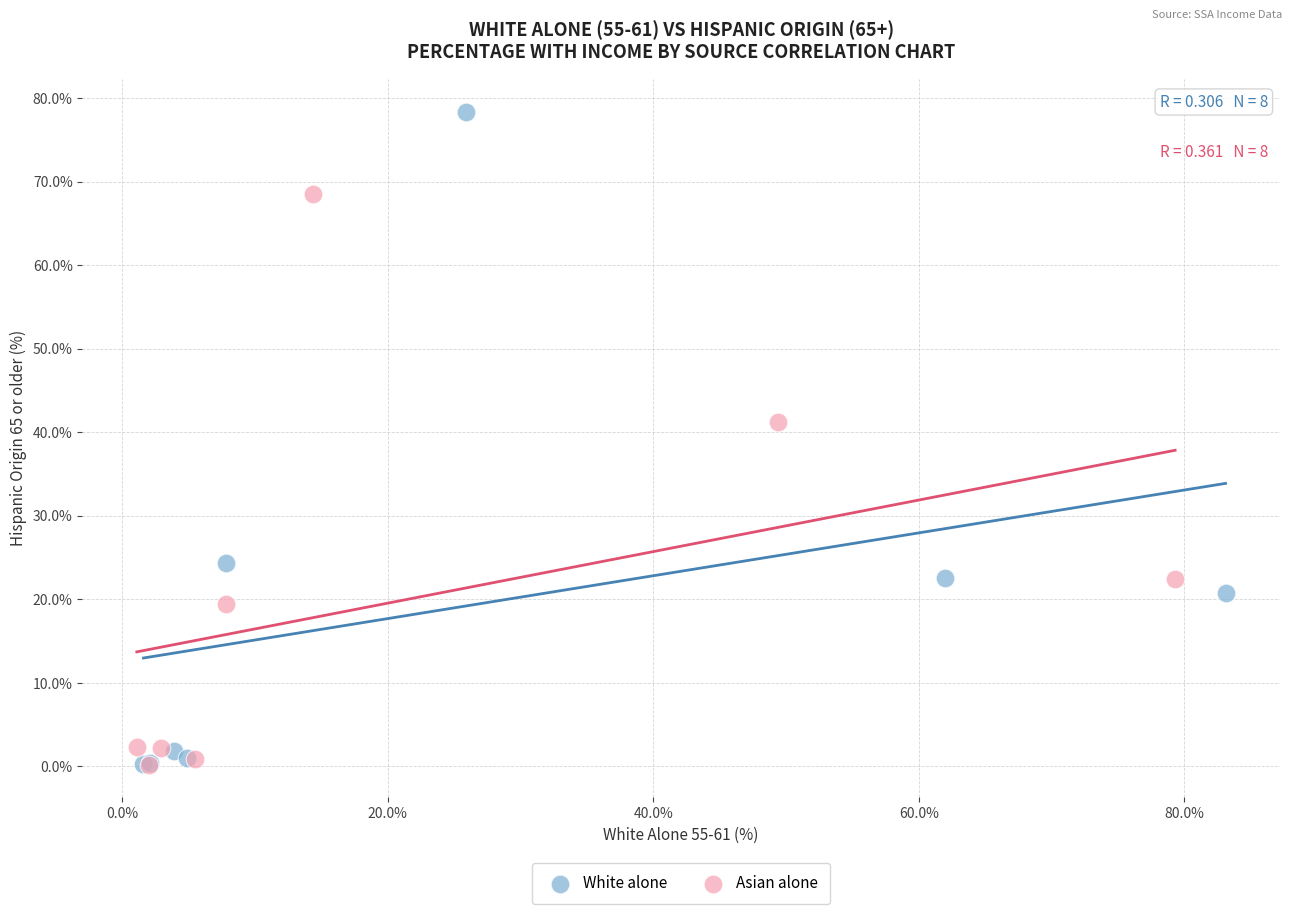

Which series contains the highest Y value?

White alone